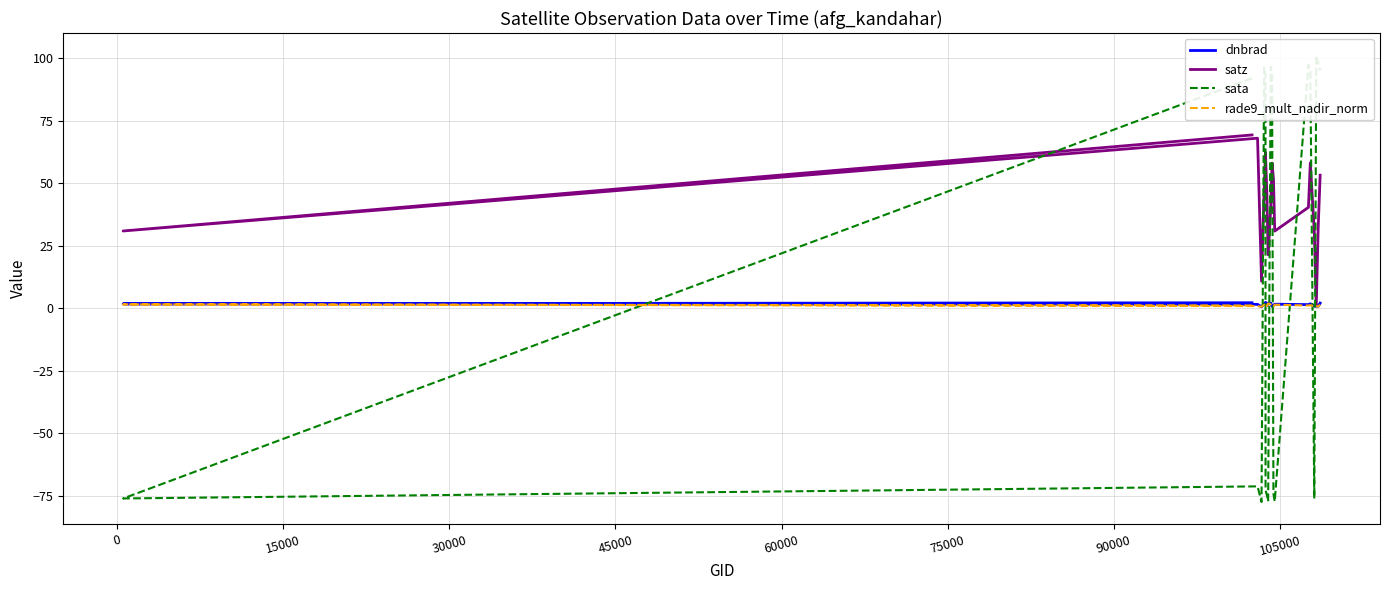

Is the value of sata at 17 greater than the value of dnbrad at 90000?

Yes